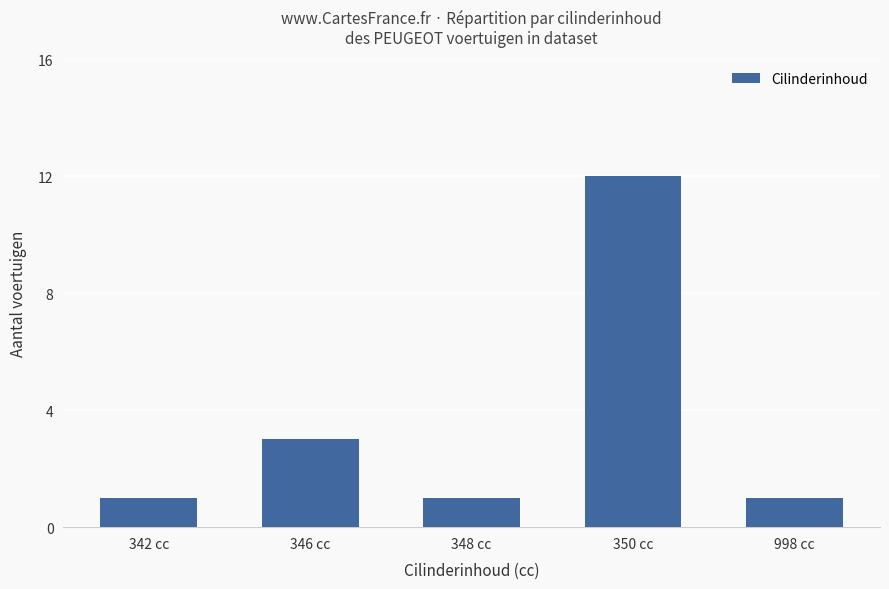

What is the value of the 2nd bar from the left?

3